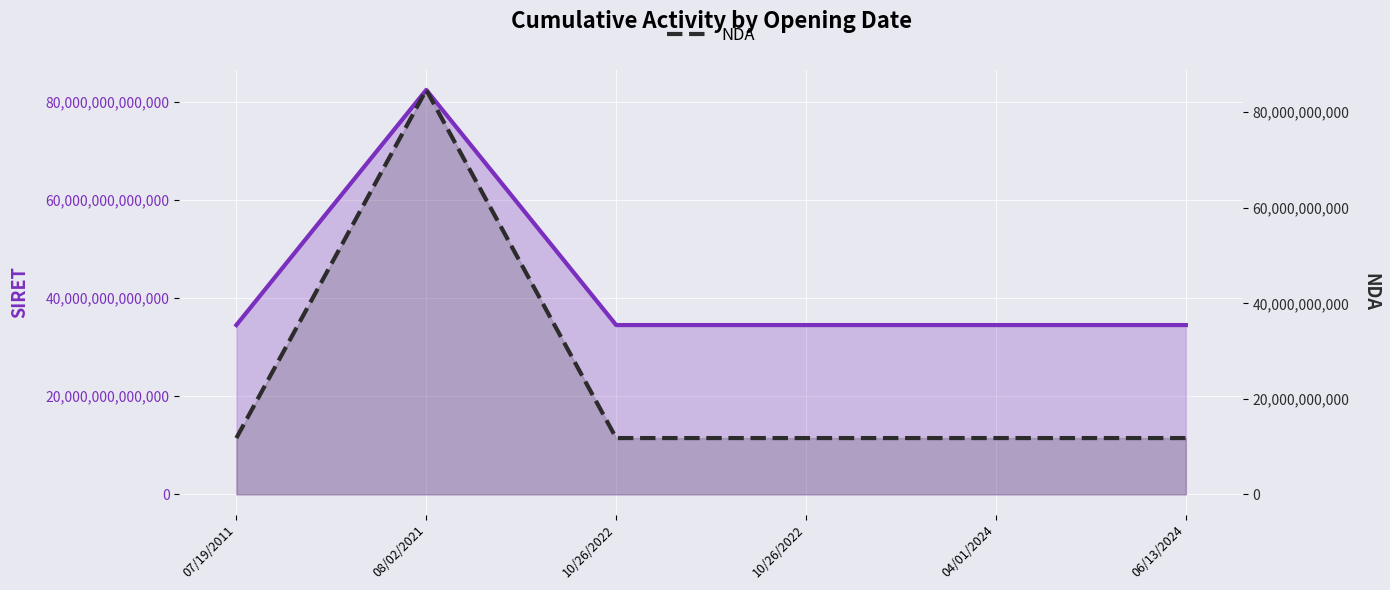

Which series changed the most between 07/19/2011 and 06/13/2024?

SIRET